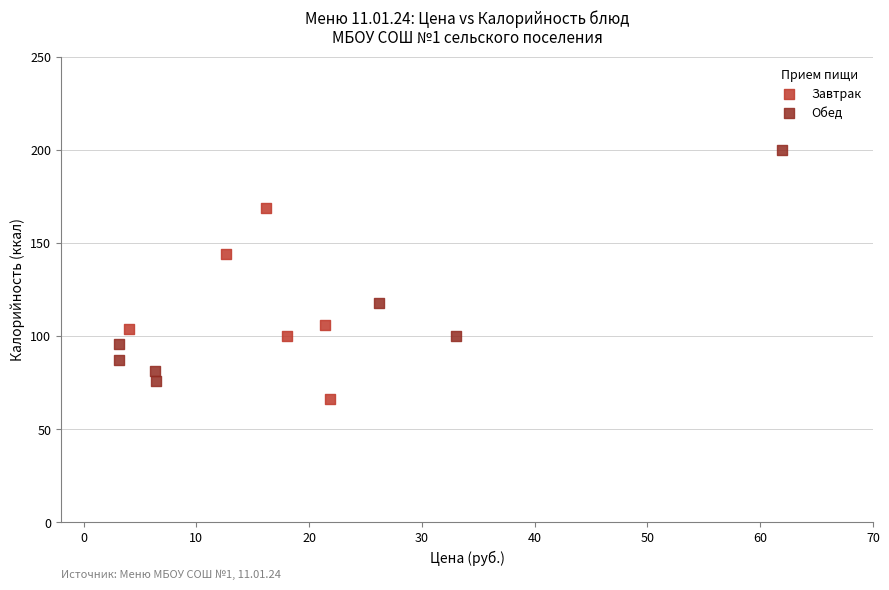

Which series contains the highest Y value?

Обед